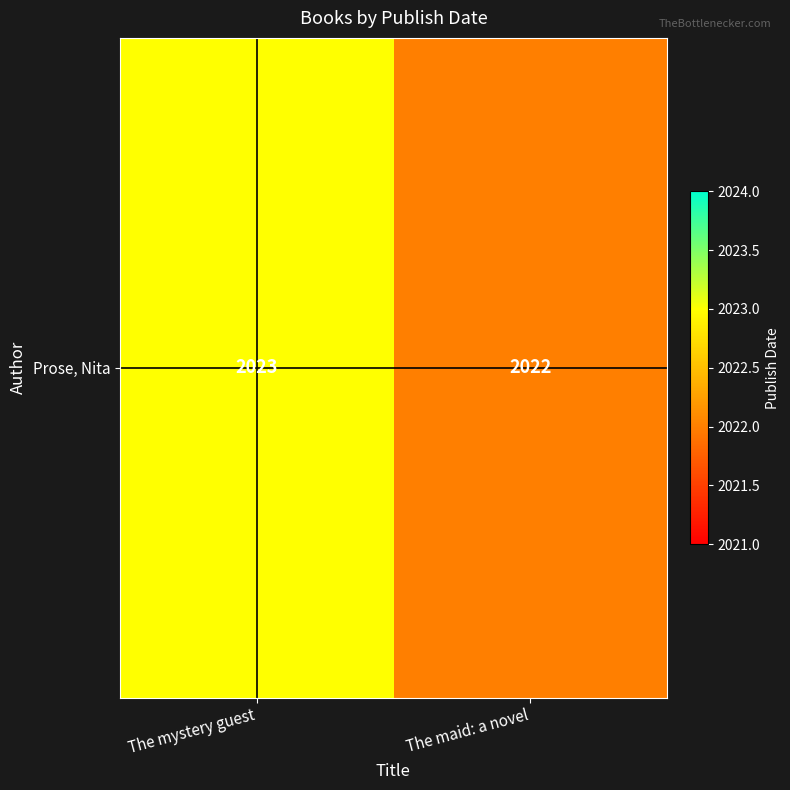

What is the difference between the values at The maid: a novel and The mystery guest?

1